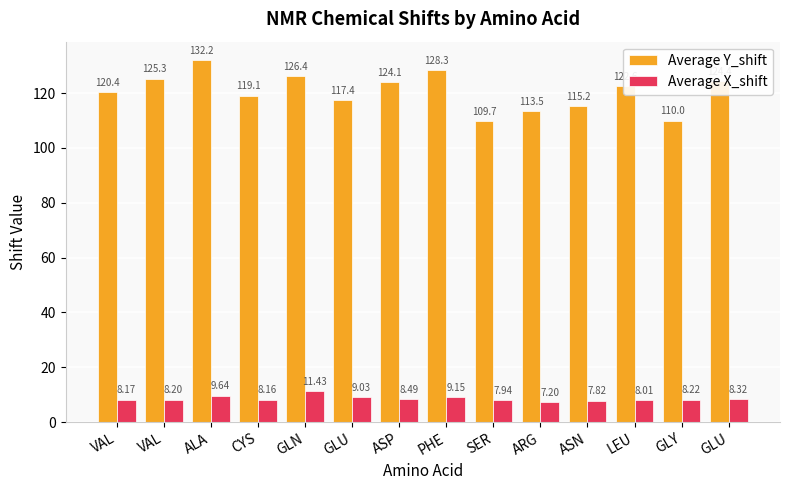

How many bars are there in each group?

2